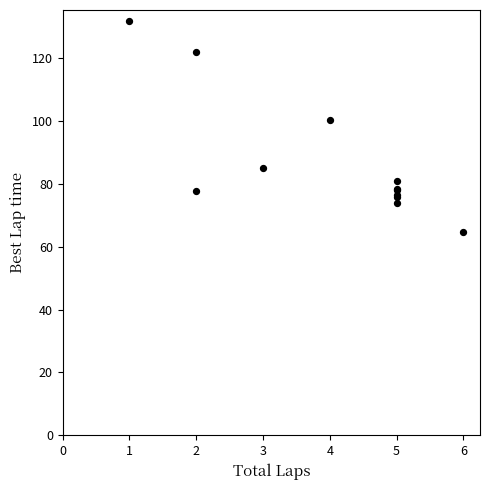

What Y value in the scatter plot is closest to 98?

100.4